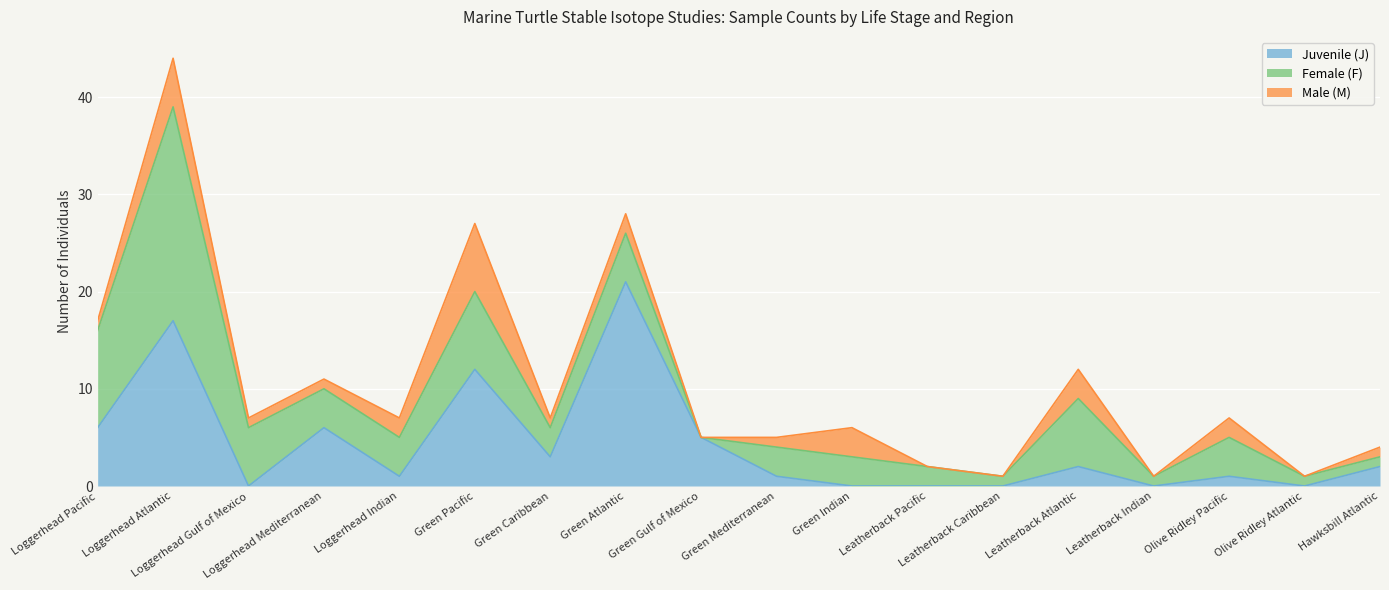

Which series has the largest total across all categories?

Female (F)